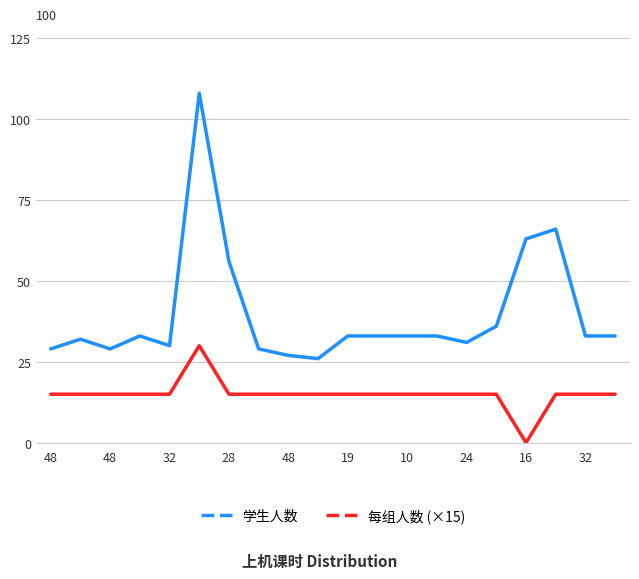

Which series has the largest total across all categories?

学生人数